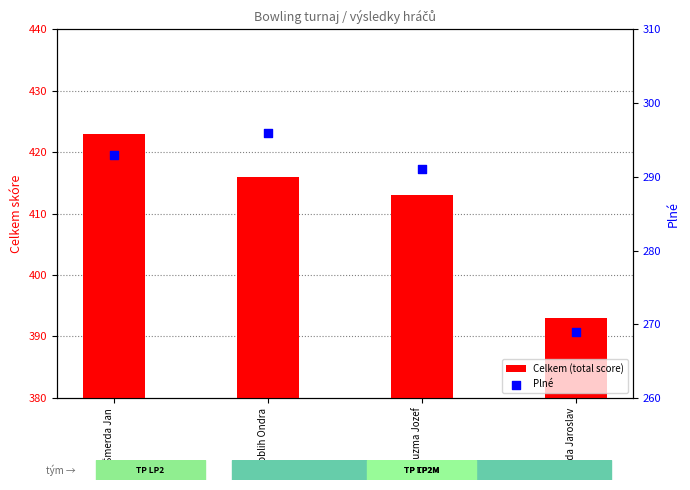

Is the value of Plné at Šmerda Jan greater than the value of Celkem (total score) at Koblih Ondra?

No